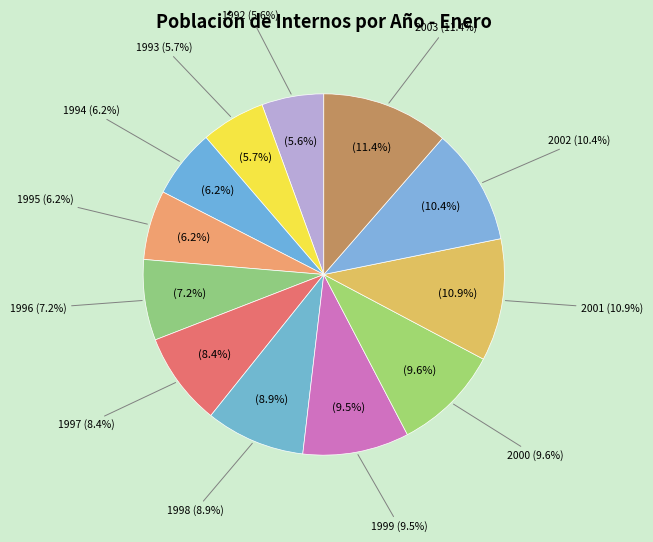

Which category has the smallest portion of the pie?

1992